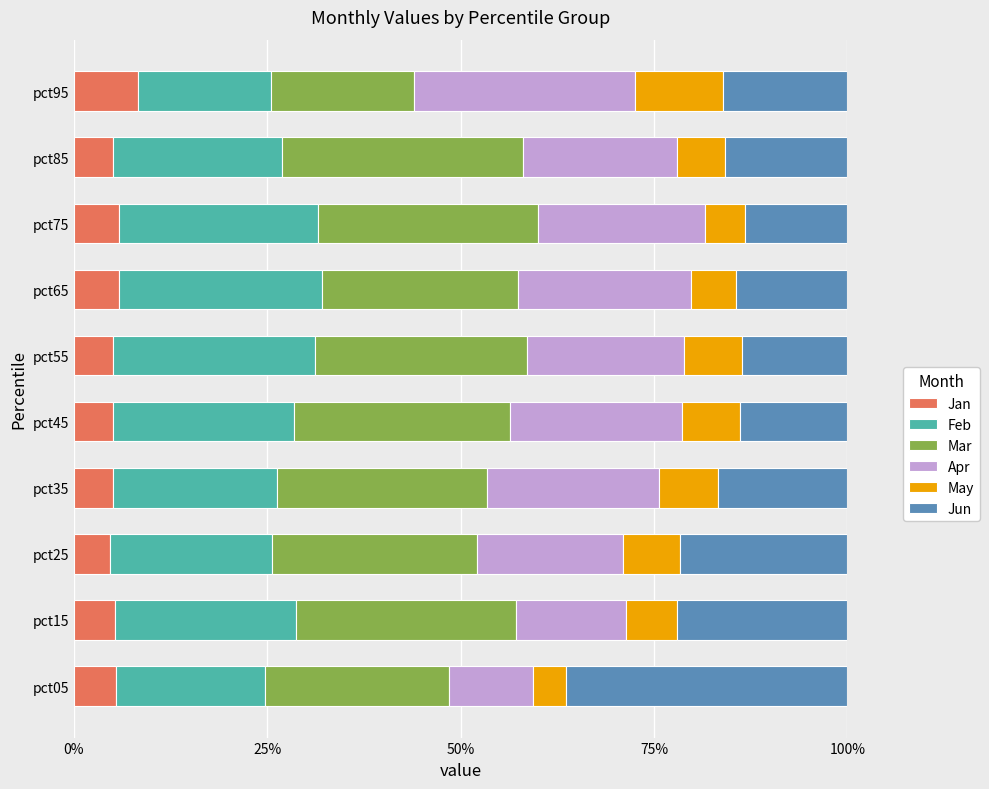

What is the sum of all Jan values?

55.4